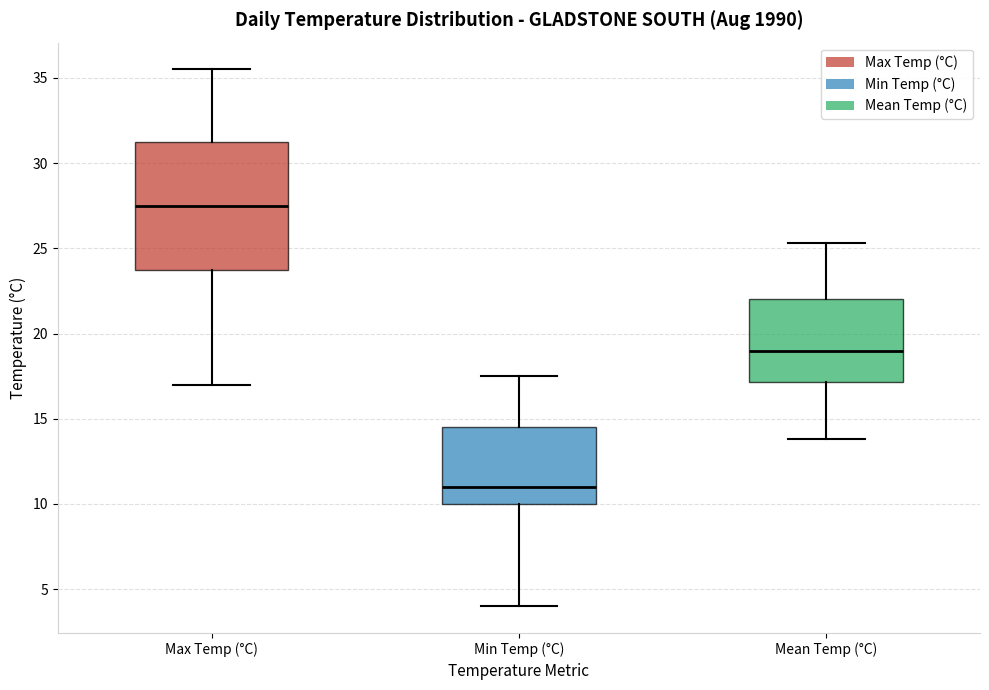

Where is the upper edge of the box for Min Temp (°C) on the y-axis? The values are not printed on the chart, so give them approximately, as read against the axis.

14.5